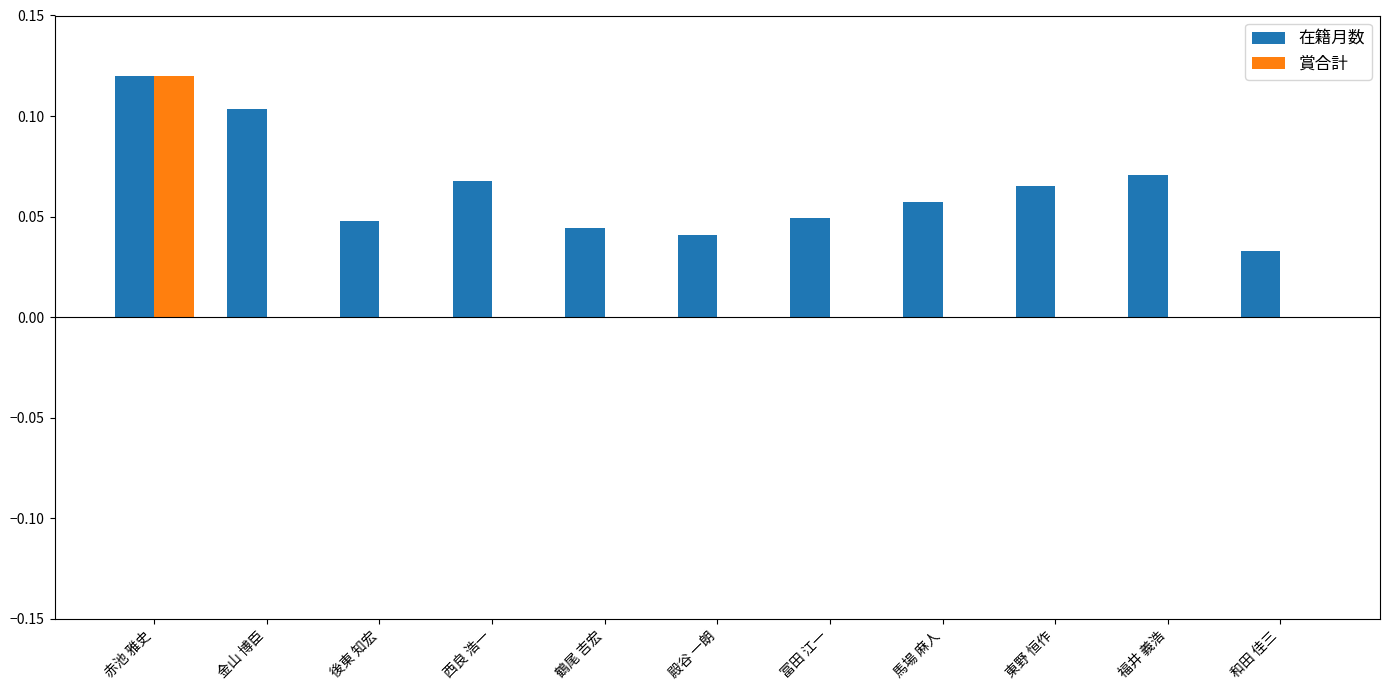

How many 賞合計 values are between 0 and 1?

11